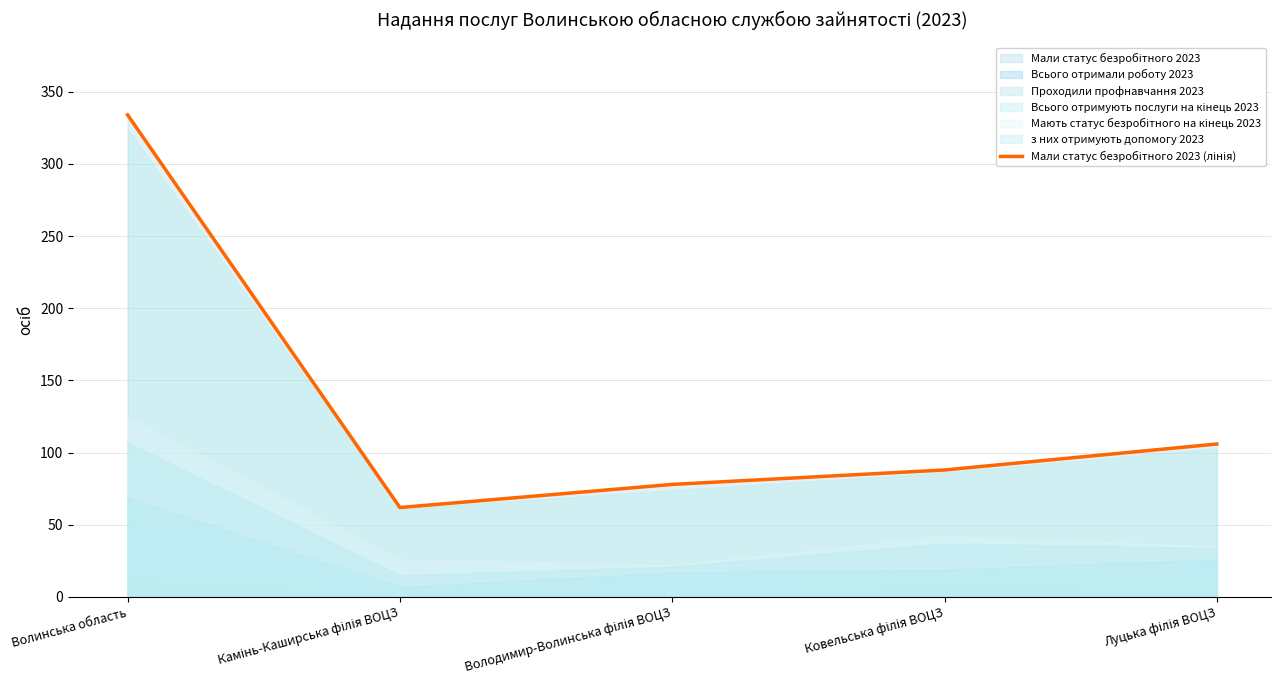

True or false: the data shows 37 at Ковельська філія ВОЦЗ.

False